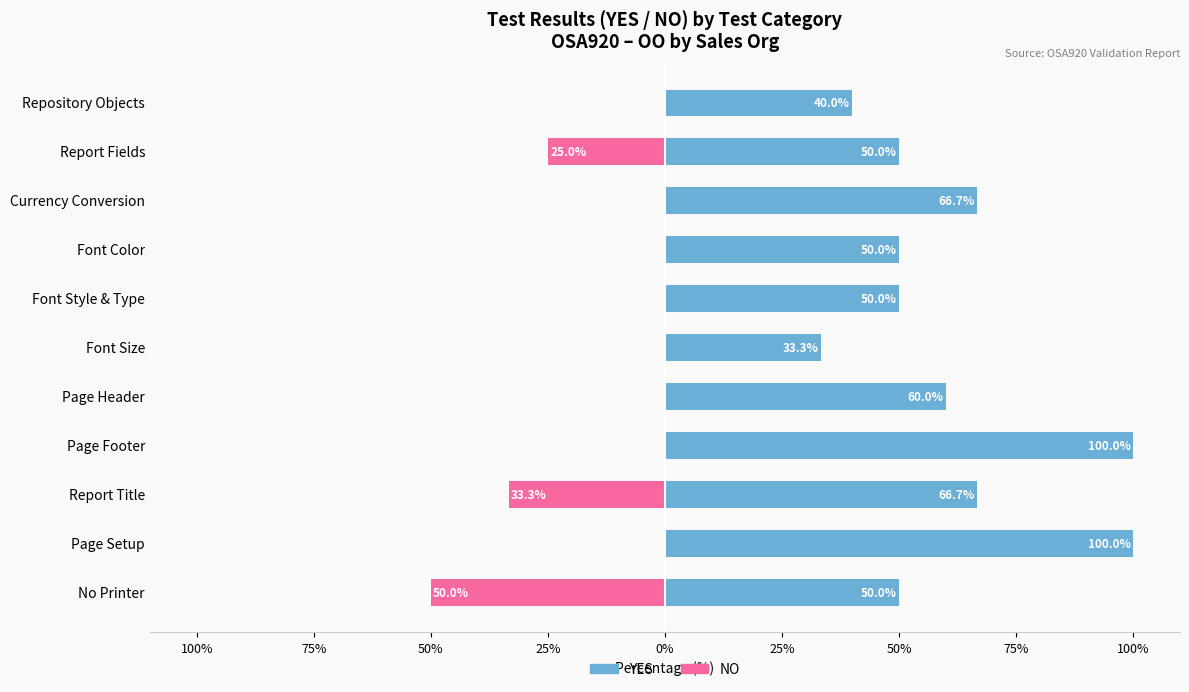

What is the sum of all NO values?

108.3